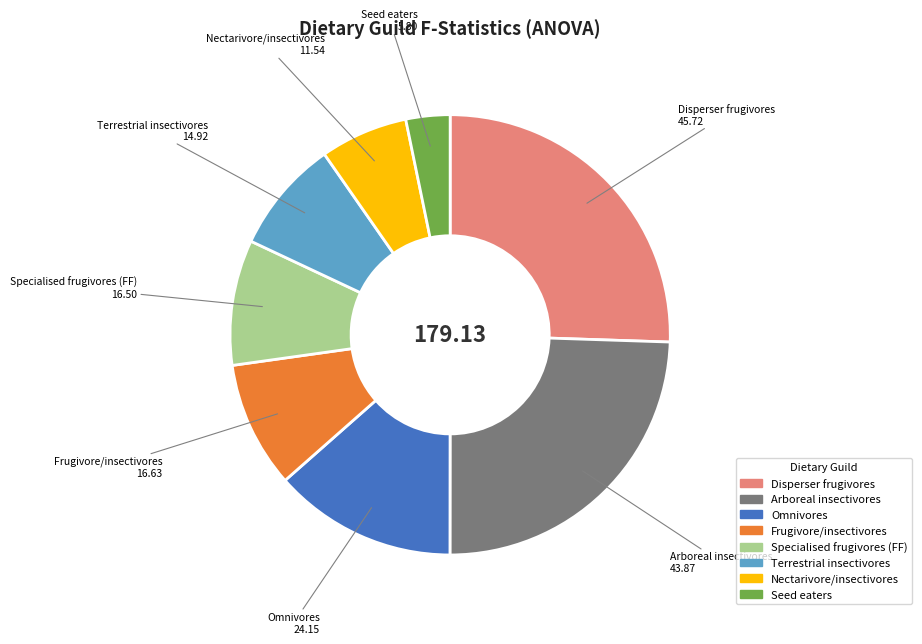

Which category has the biggest portion of the pie?

Disperser frugivores